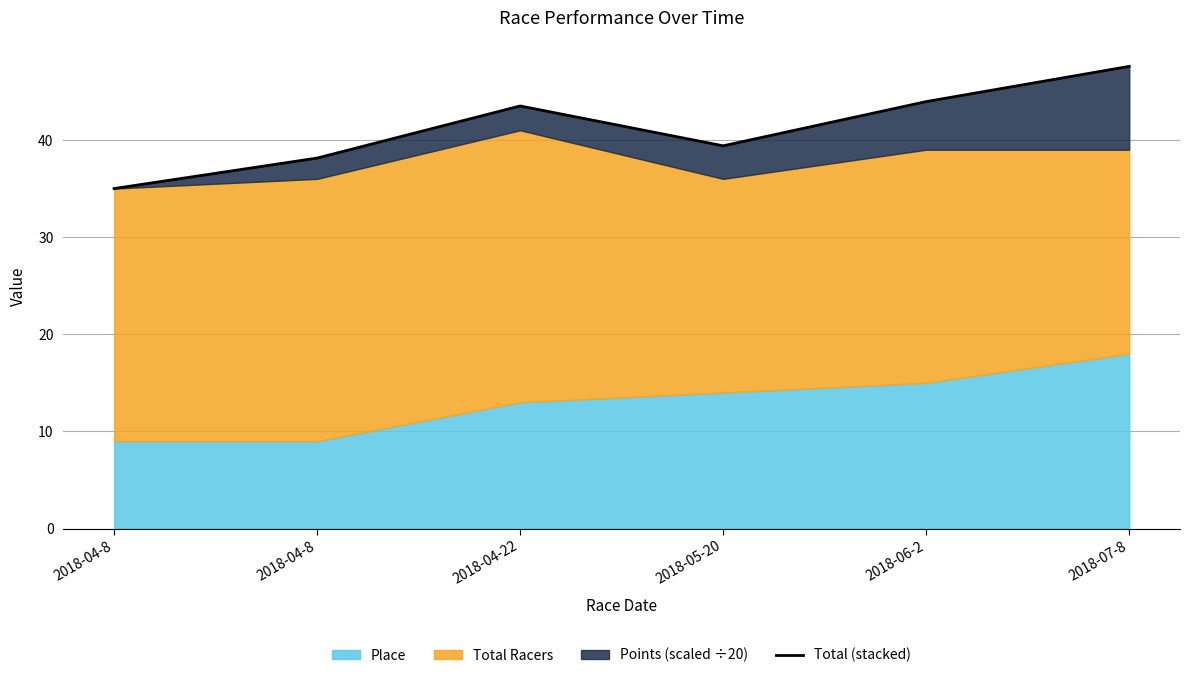

Where is the data nearest to the value 41?

2018-05-20